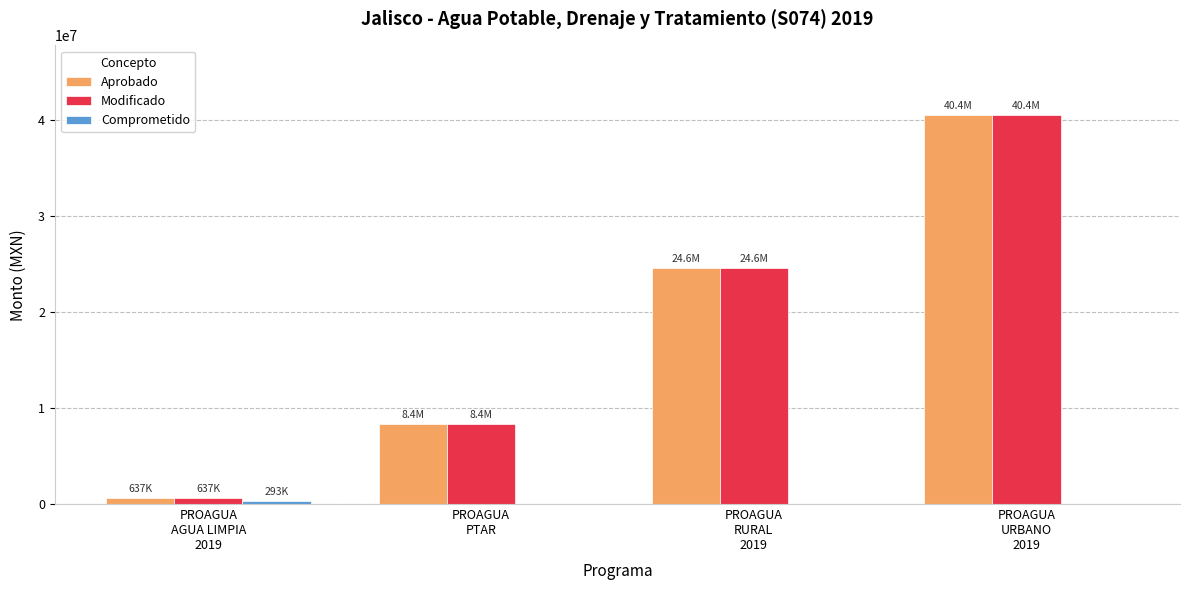

What is the highest value of the Modificado series?

40440957.0